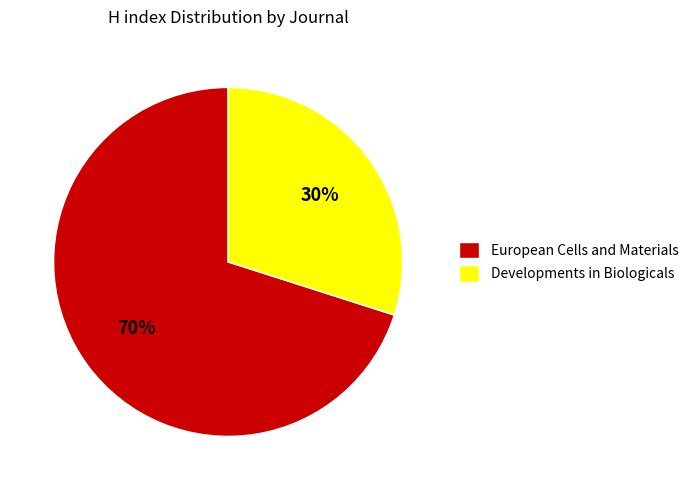

Between European Cells and Materials and Developments in Biologicals, which is larger?

European Cells and Materials